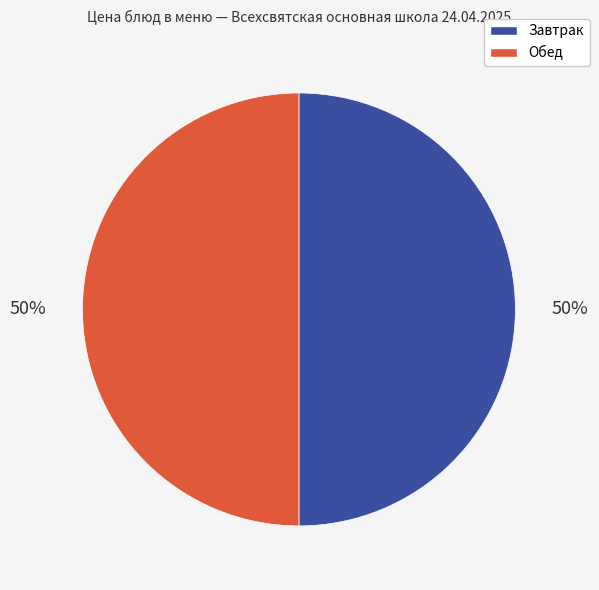

To the nearest percent, what is the average slice percentage?

50%